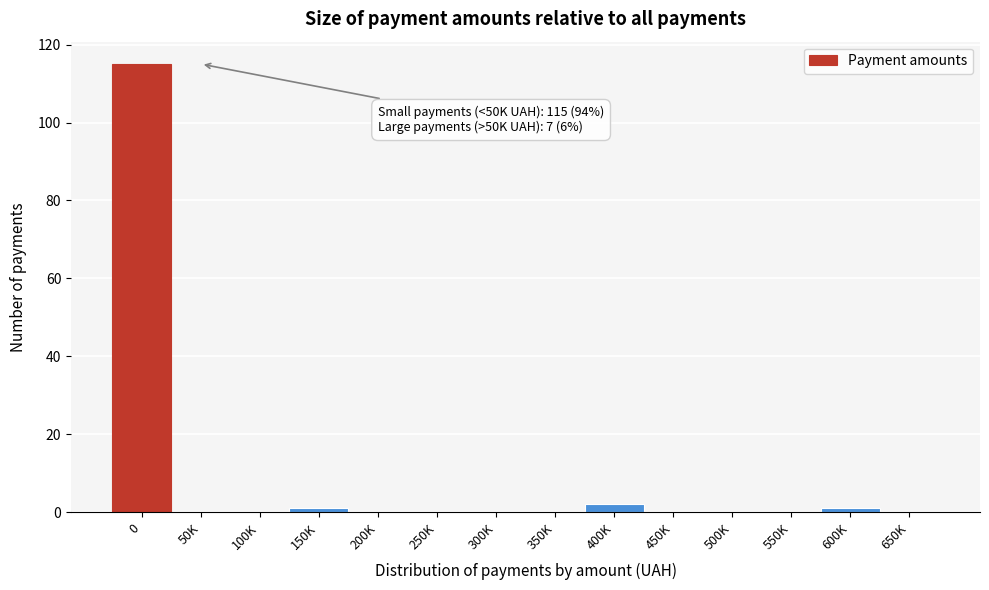

Reading right to left, transcribe all the data shown in this chart.

650K=0	600K=1	550K=0	500K=0	450K=0	400K=2	350K=0	300K=0	250K=0	200K=0	150K=1	100K=0	50K=0	0=115